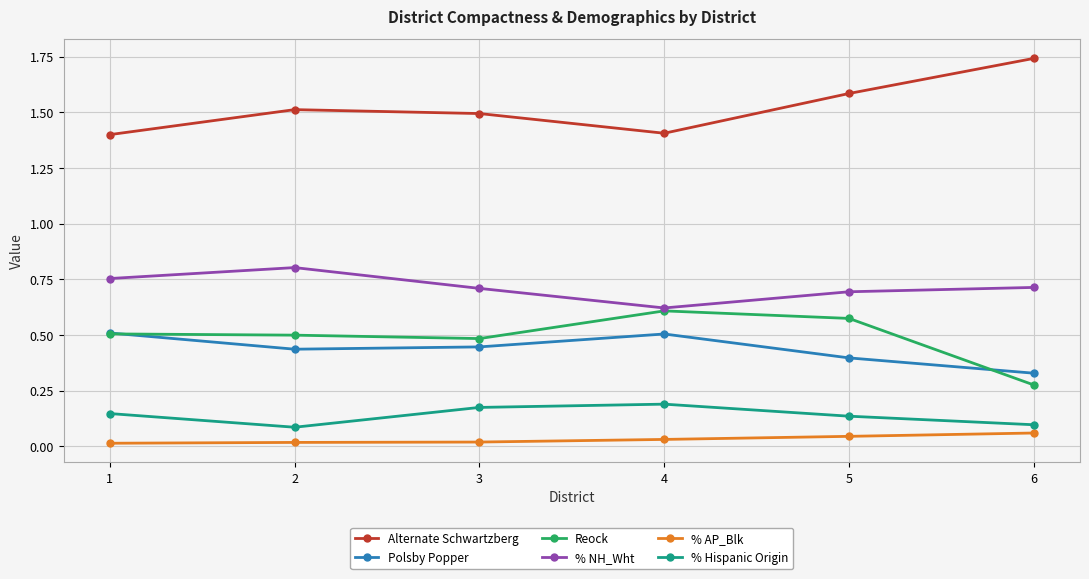

At which category does % Hispanic Origin reach its first local valley?

2